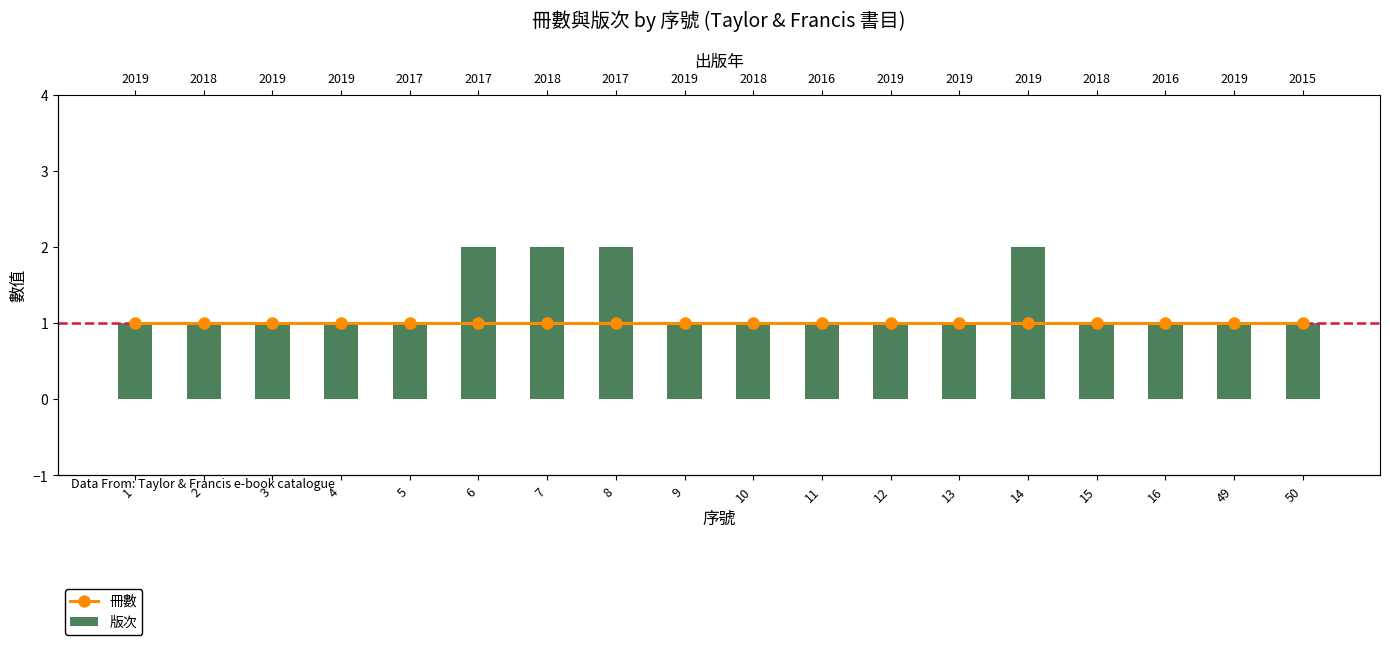

Reading left to right, transcribe all the data shown in this chart.

冊數: 1	1	1	1	1	1	1	1	1	1	1	1	1	1	1	1	1	1
版次: 1	1	1	1	1	2	2	2	1	1	1	1	1	2	1	1	1	1